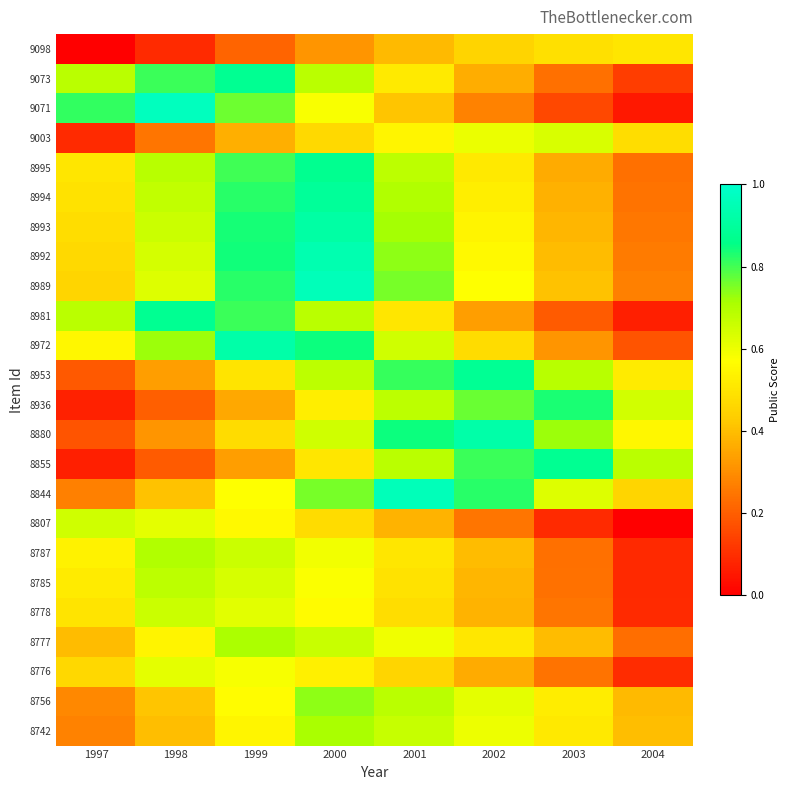

Which series has the widest spread of values?

9071